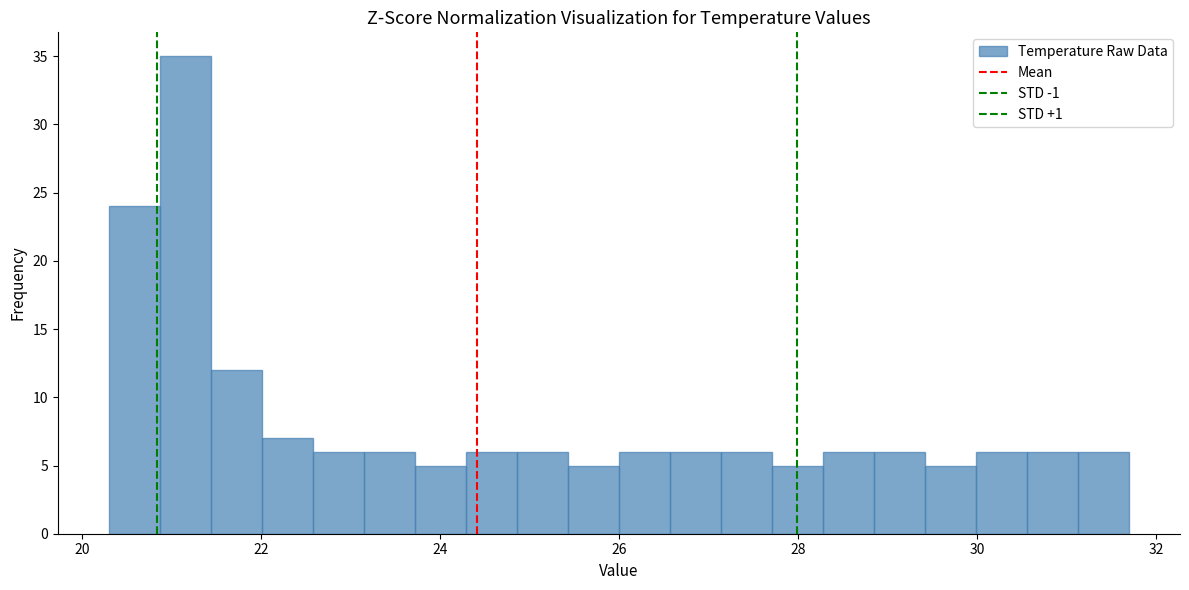

Read against the x-axis, roughly where is the centre of the tallest bar?

21.2